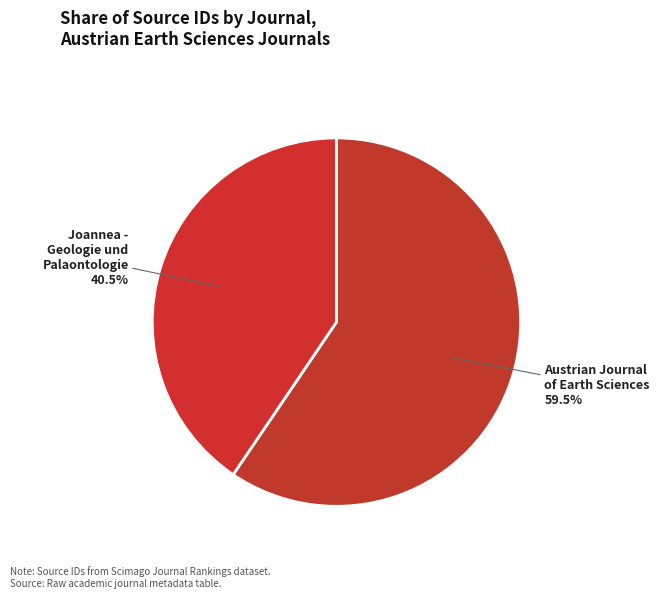

How many segments does this pie chart have?

2